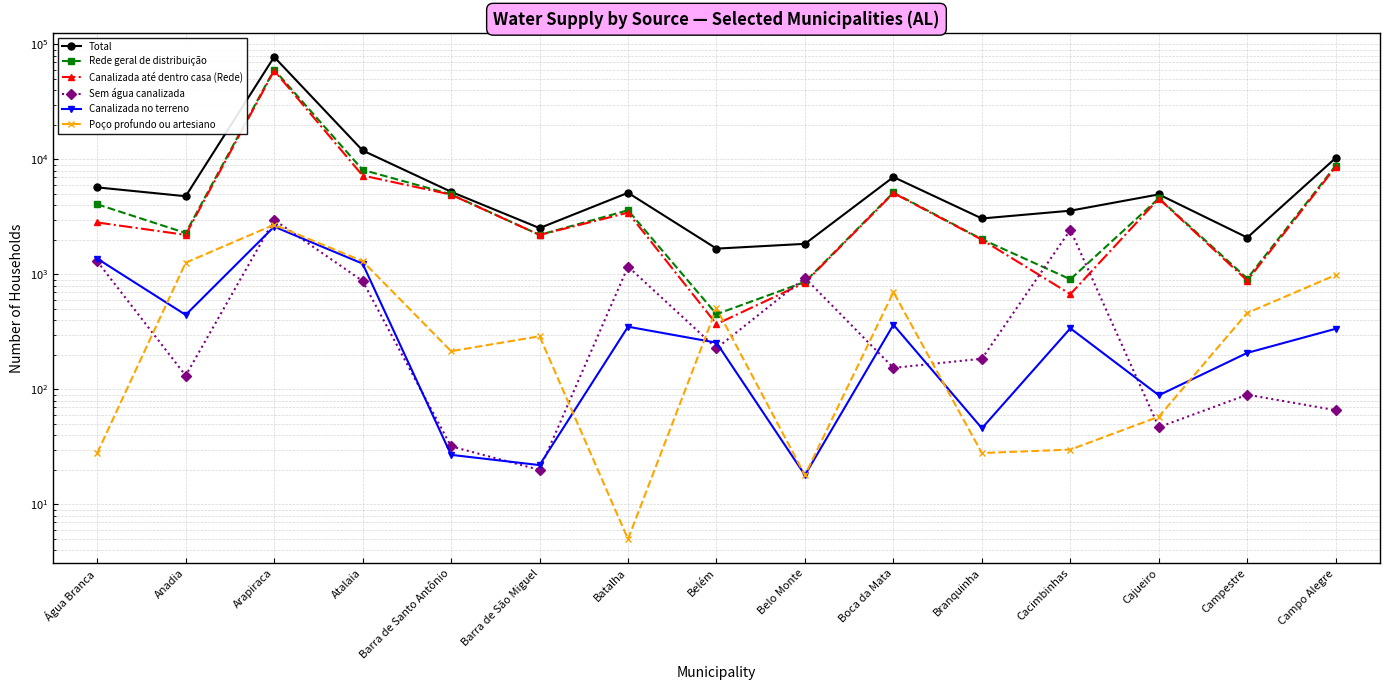

Reading left to right, extract all data points from this chart.

Total: Água Branca=5710	Anadia=4783	Arapiraca=77704	Atalaia=11955	Barra de Santo Antônio=5229	Barra de São Miguel=2528	Batalha=5123	Belém=1676	Belo Monte=1844	Boca da Mata=7023	Branquinha=3064	Cacimbinhas=3581	Cajueiro=4961	Campestre=2090	Campo Alegre=10301
Rede geral de distribuição: Água Branca=4072	Anadia=2291	Arapiraca=60299	Atalaia=8112	Barra de Santo Antônio=4964	Barra de São Miguel=2205	Batalha=3611	Belém=451	Belo Monte=861	Boca da Mata=5154	Branquinha=2022	Cacimbinhas=907	Cajueiro=4592	Campestre=921	Campo Alegre=8836
Canalizada até dentro casa (Rede): Água Branca=2829	Anadia=2206	Arapiraca=59146	Atalaia=7242	Barra de Santo Antônio=4939	Barra de São Miguel=2203	Batalha=3442	Belém=370	Belo Monte=848	Boca da Mata=5095	Branquinha=2003	Cacimbinhas=674	Cajueiro=4559	Campestre=883	Campo Alegre=8640
Sem água canalizada: Água Branca=1300	Anadia=132	Arapiraca=2980	Atalaia=877	Barra de Santo Antônio=32	Barra de São Miguel=20	Batalha=1170	Belém=228	Belo Monte=932	Boca da Mata=154	Branquinha=185	Cacimbinhas=2440	Cajueiro=47	Campestre=90	Campo Alegre=66
Canalizada no terreno: Água Branca=1372	Anadia=445	Arapiraca=2602	Atalaia=1241	Barra de Santo Antônio=27	Barra de São Miguel=22	Batalha=351	Belém=255	Belo Monte=18	Boca da Mata=365	Branquinha=46	Cacimbinhas=340	Cajueiro=89	Campestre=208	Campo Alegre=337
Poço profundo ou artesiano: Água Branca=28	Anadia=1265	Arapiraca=2705	Atalaia=1304	Barra de Santo Antônio=215	Barra de São Miguel=290	Batalha=5	Belém=507	Belo Monte=18	Boca da Mata=701	Branquinha=28	Cacimbinhas=30	Cajueiro=58	Campestre=463	Campo Alegre=989